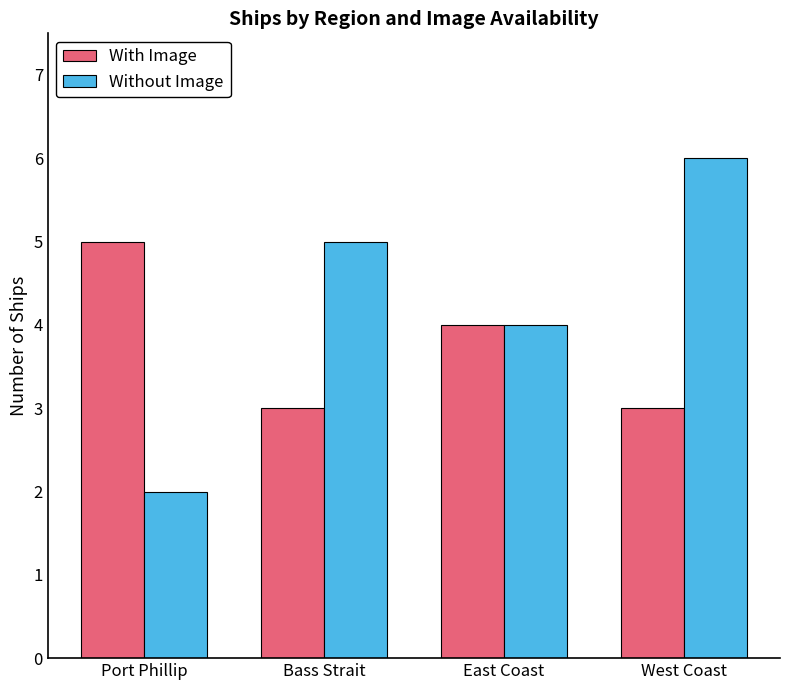

What is the label of the 2nd bar from the left?

Bass Strait